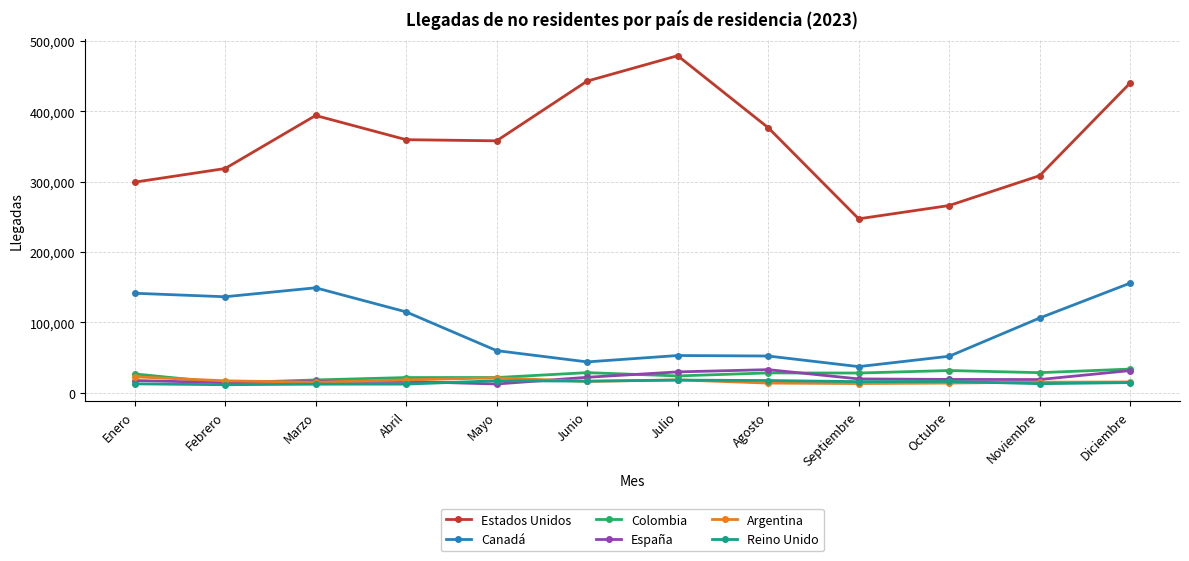

What are all the series names shown in the legend?

Estados Unidos, Canadá, Colombia, España, Argentina, Reino Unido